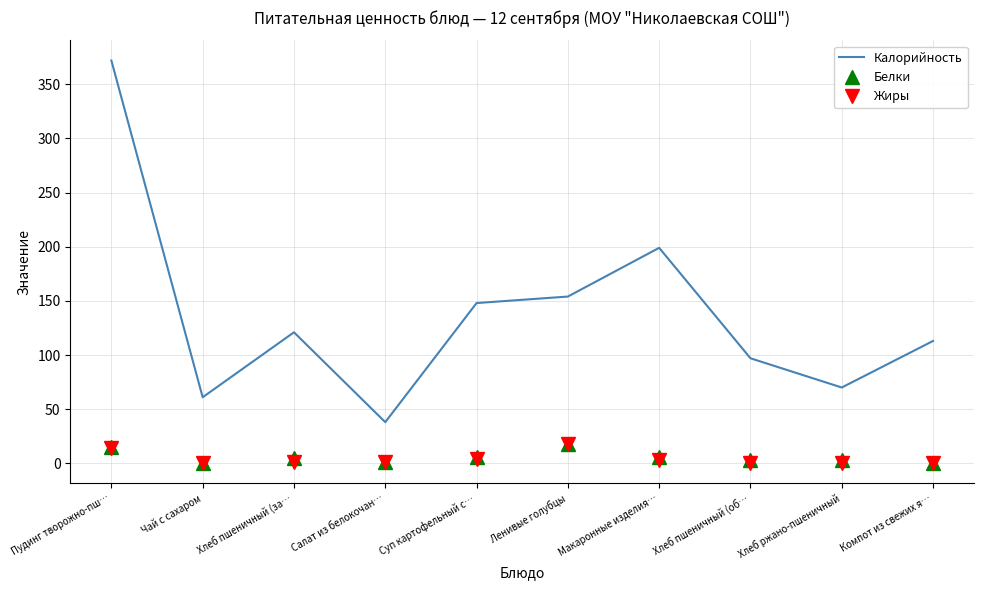

What are all the series names shown in the legend?

Калорийность, Белки, Жиры